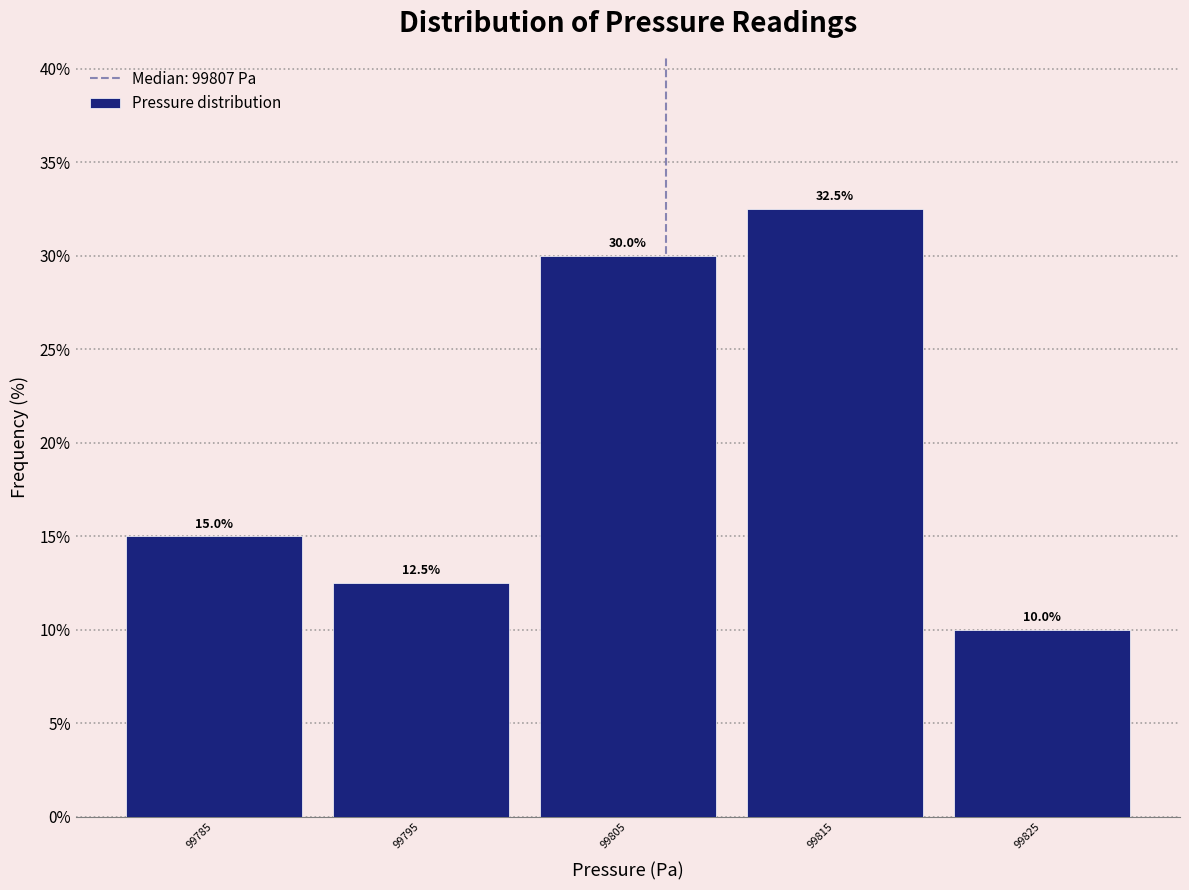

Reading left to right, transcribe this chart: for each bar, give the range it covers on the x-axis and its height.

99780 to 99790: 15.0
99790 to 99800: 12.5
99800 to 99810: 30.0
99810 to 99820: 32.5
99820 to 99830: 10.0